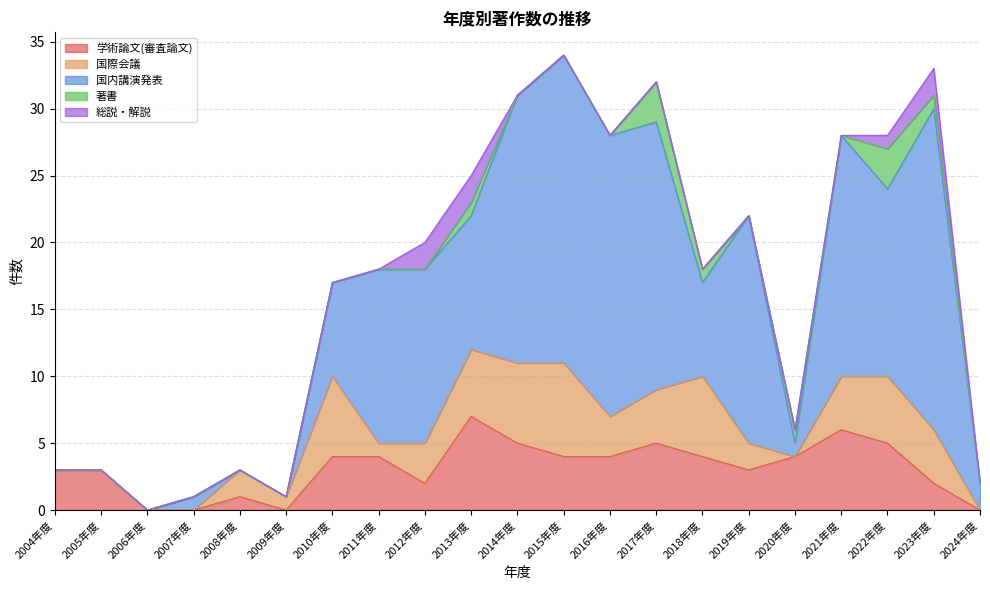

How many lines are shown in the chart?

5